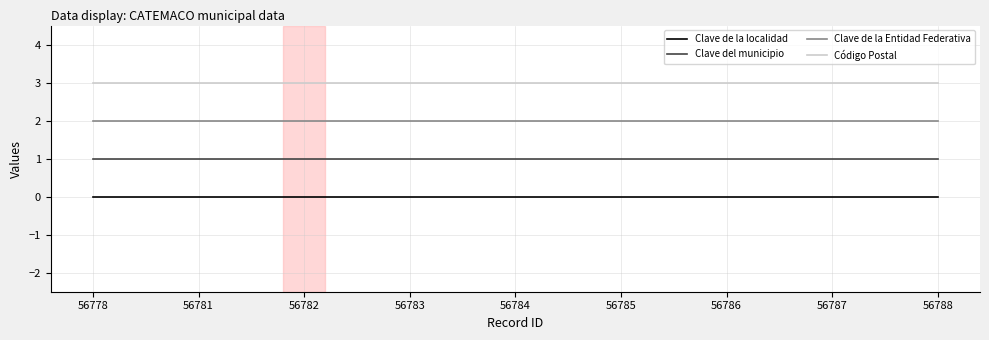

True or false: Clave del municipio and Clave de la localidad intersect in this chart.

False